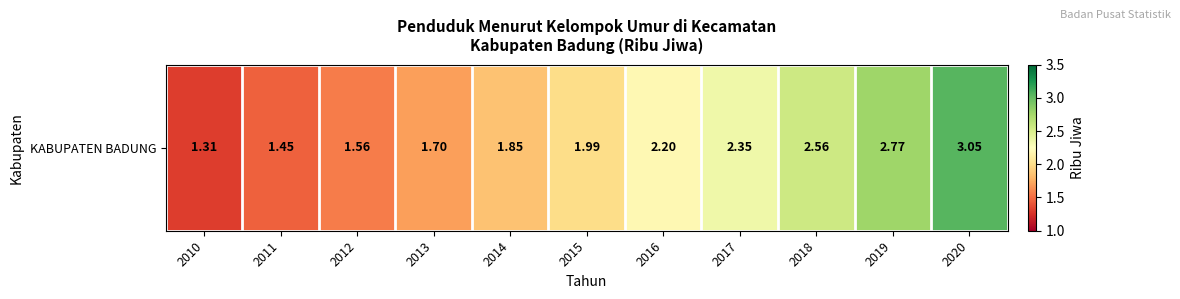

What is the change in value from 2012 to 2019?

+1.2